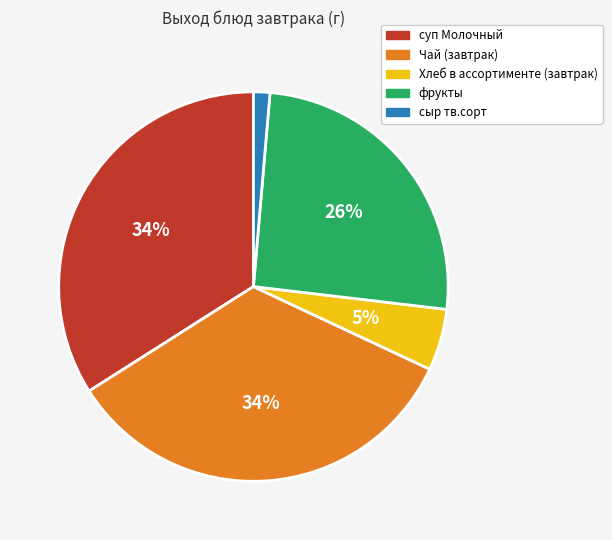

The Хлеб в ассортименте (завтрак) slice represents 5% of the pie. True or false?

True